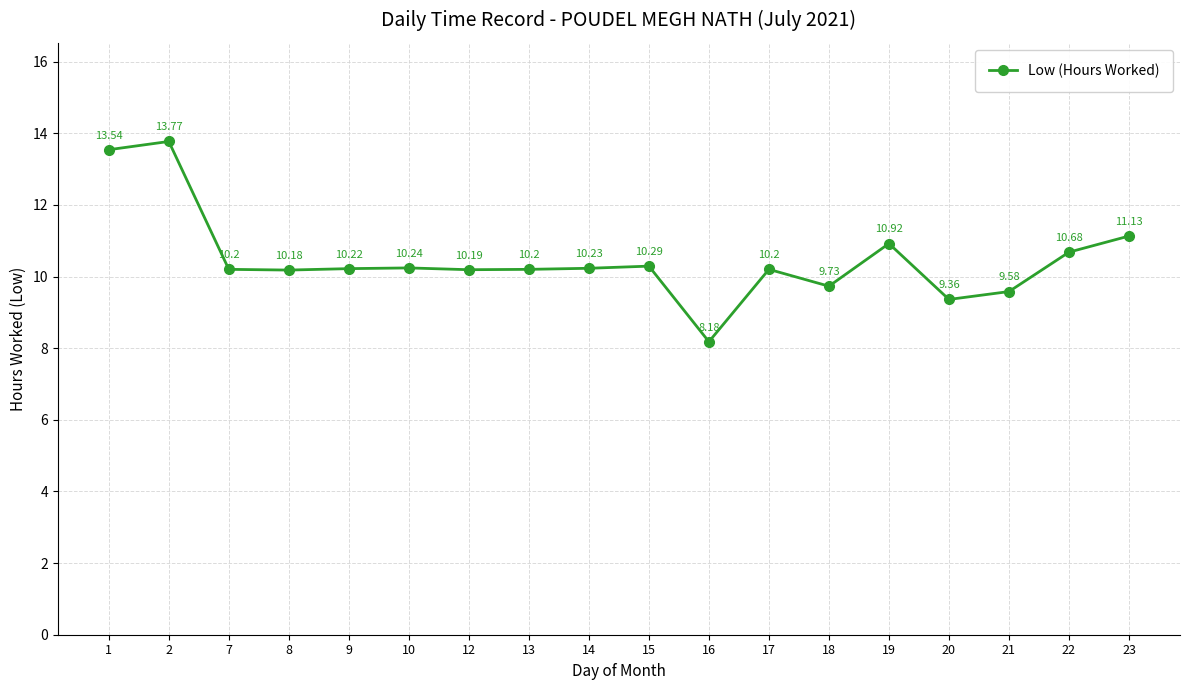

What is the difference between the second highest and second lowest values?

4.2